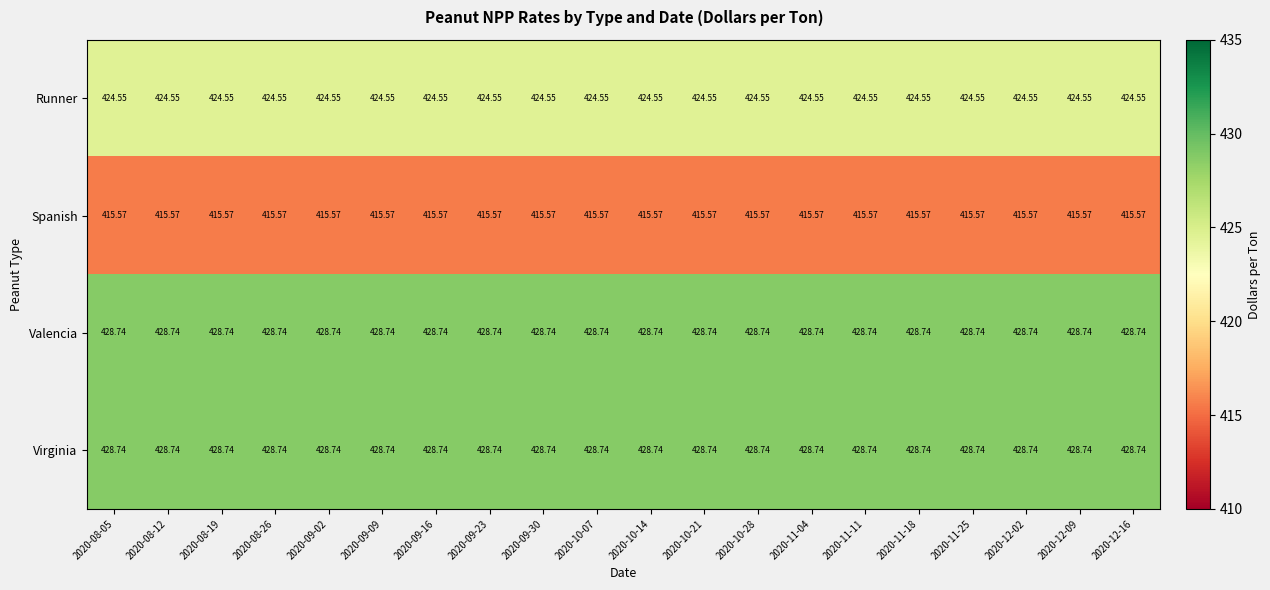

How many data points does each series have?

20